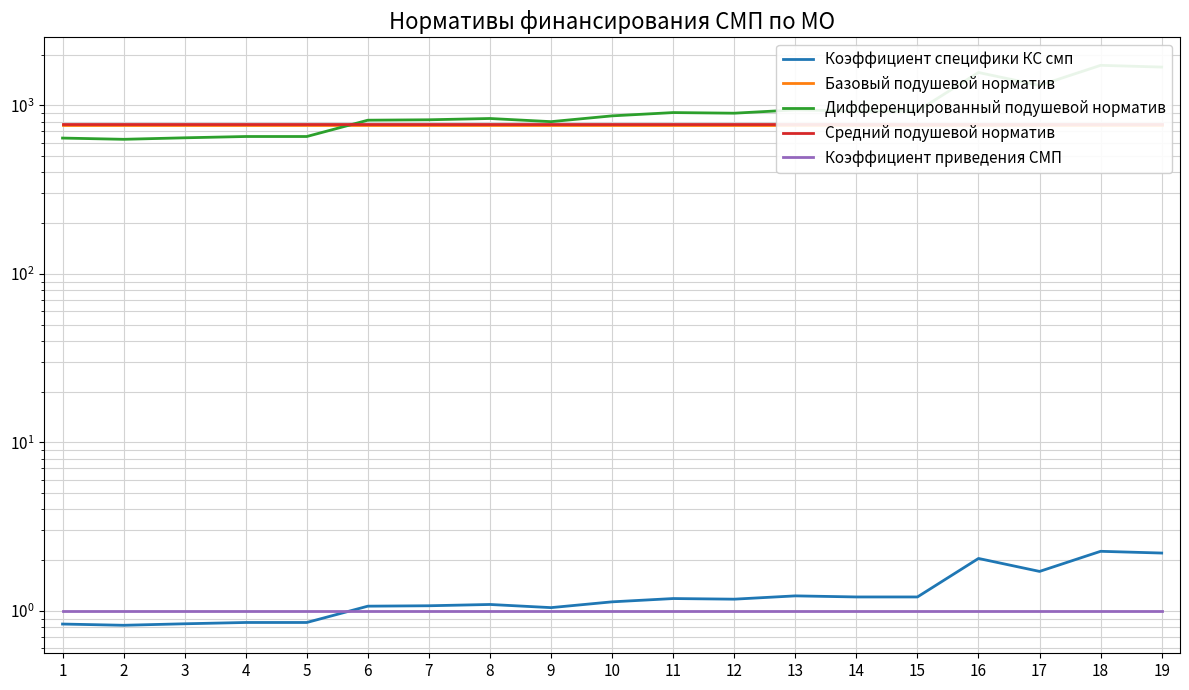

Which series changed the most between 12 and 15?

Дифференцированный подушевой норматив